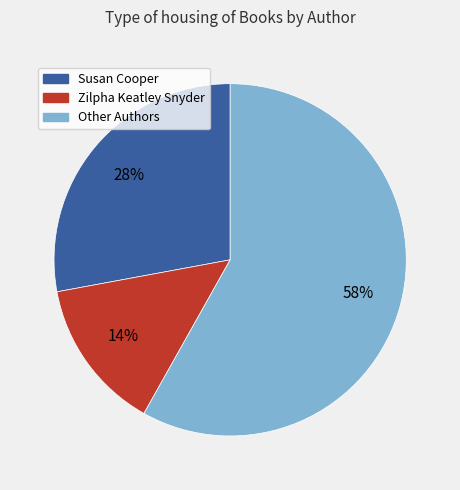

Is the sum of Susan Cooper and Other Authors greater than half?

Yes